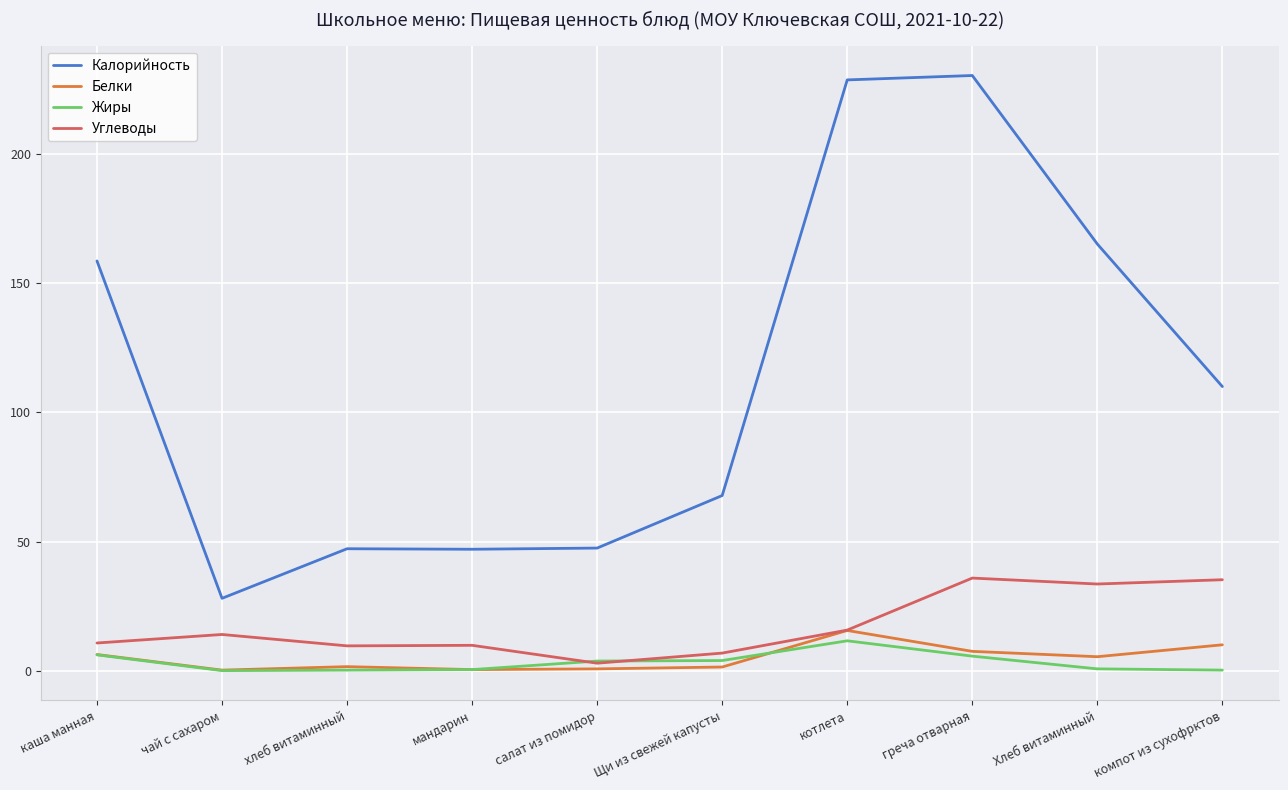

Does the chart have visible grid lines?

Yes